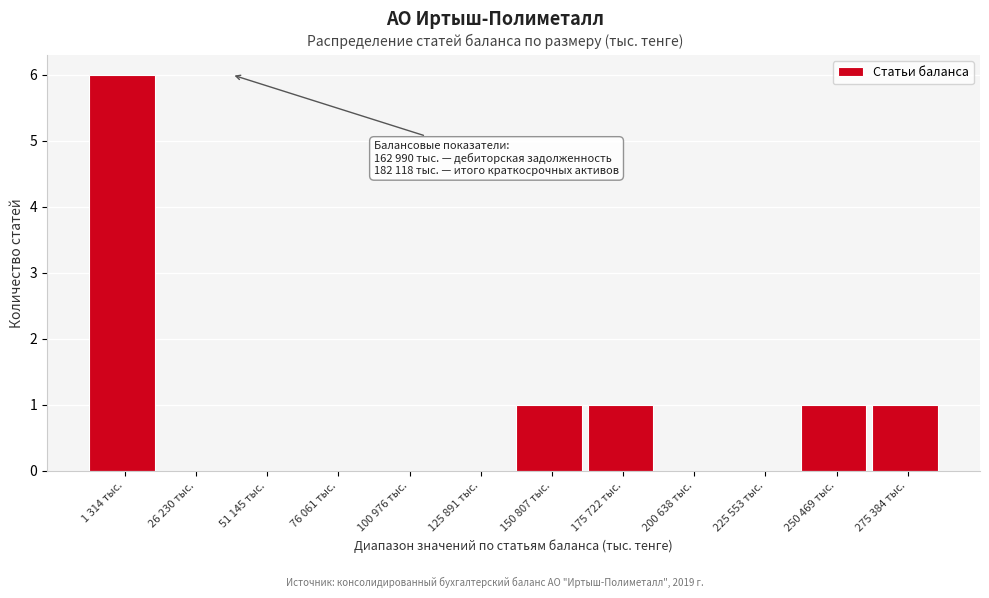

Reading left to right, list all the values displayed in this chart.

1 314 тыс.=6	26 230 тыс.=0	51 145 тыс.=0	76 061 тыс.=0	100 976 тыс.=0	125 891 тыс.=0	150 807 тыс.=1	175 722 тыс.=1	200 638 тыс.=0	225 553 тыс.=0	250 469 тыс.=1	275 384 тыс.=1